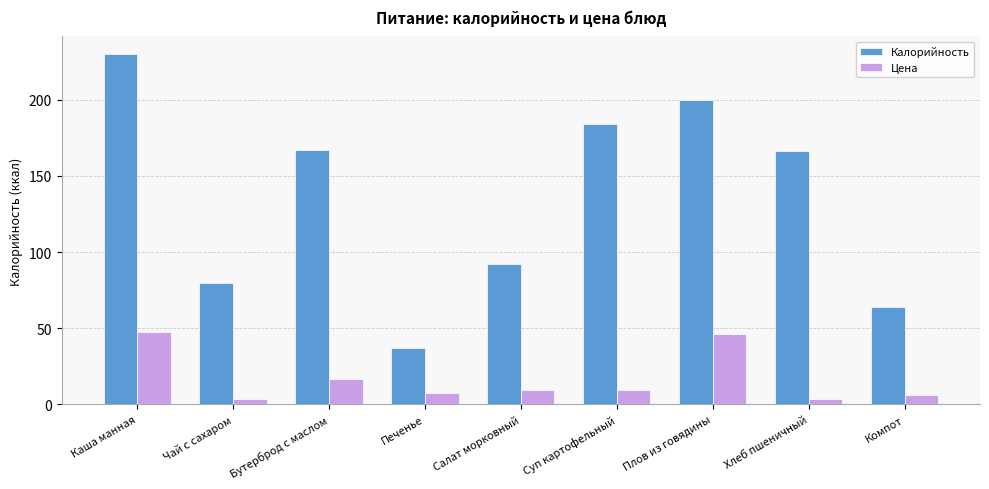

What is the label of the 1st bar from the right?

Компот